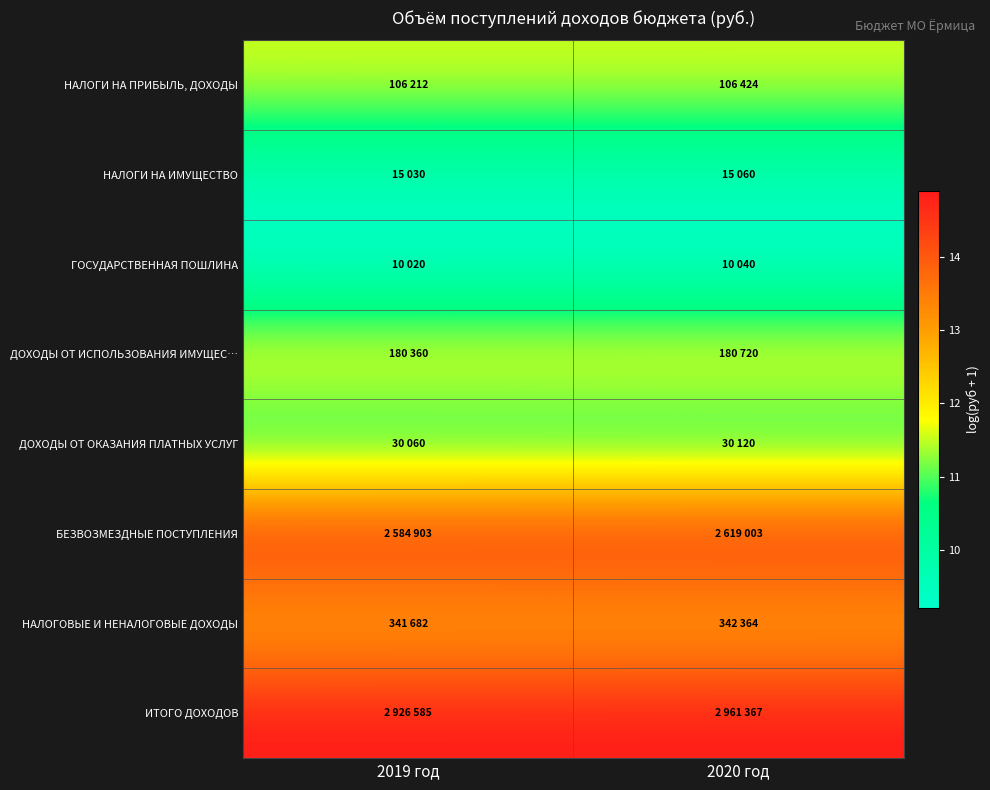

Reading right to left, transcribe all the data shown in this chart.

НАЛОГИ НА ПРИБЫЛЬ, ДОХОДЫ: 2020 год=11.6	2019 год=11.6
НАЛОГИ НА ИМУЩЕСТВО: 2020 год=9.6	2019 год=9.6
ГОСУДАРСТВЕННАЯ ПОШЛИНА: 2020 год=9.2	2019 год=9.2
ДОХОДЫ ОТ ИСПОЛЬЗОВАНИЯ ИМУЩЕС…: 2020 год=12.1	2019 год=12.1
ДОХОДЫ ОТ ОКАЗАНИЯ ПЛАТНЫХ УСЛУГ: 2020 год=10.3	2019 год=10.3
БЕЗВОЗМЕЗДНЫЕ ПОСТУПЛЕНИЯ: 2020 год=14.8	2019 год=14.8
НАЛОГОВЫЕ И НЕНАЛОГОВЫЕ ДОХОДЫ: 2020 год=12.7	2019 год=12.7
ИТОГО ДОХОДОВ: 2020 год=14.9	2019 год=14.9